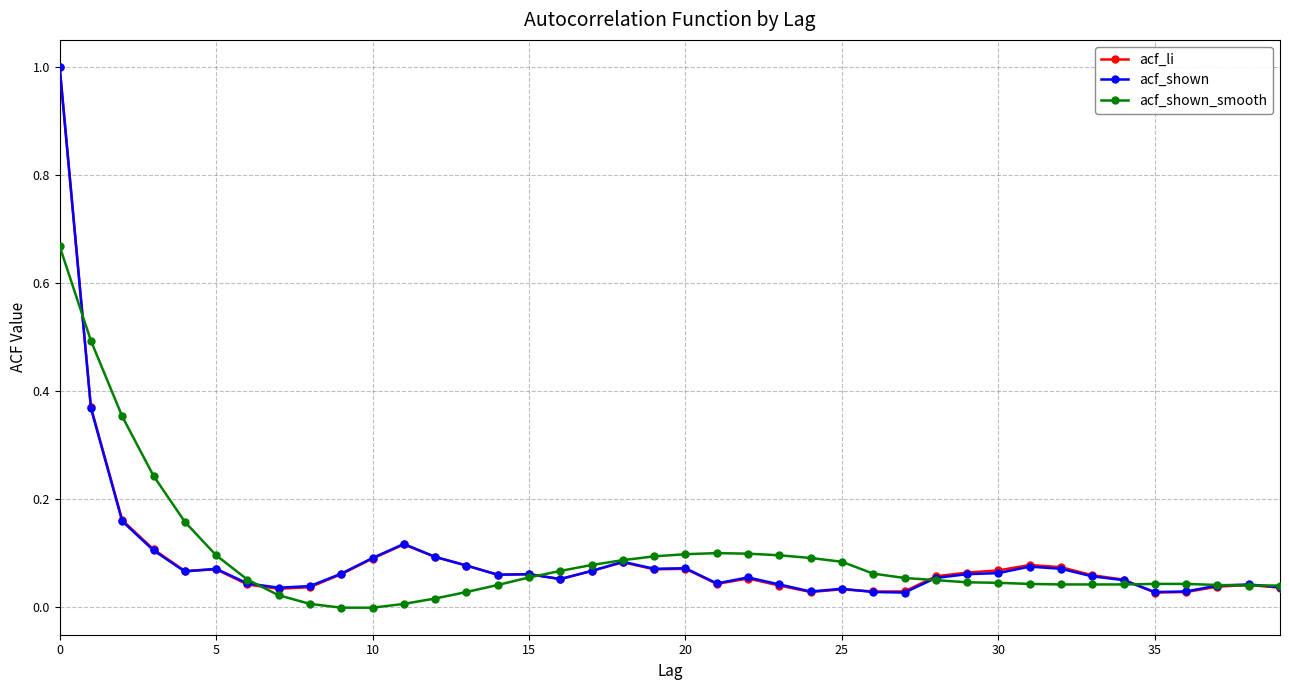

Count the number of categories in the chart.

40